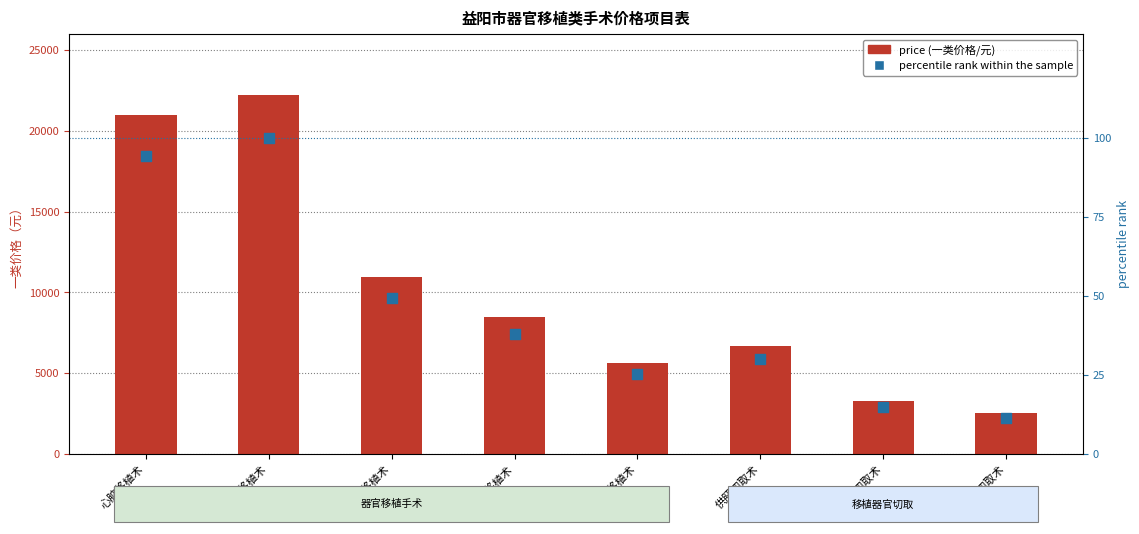

Which series contains the lowest Y value?

percentile rank within the sample